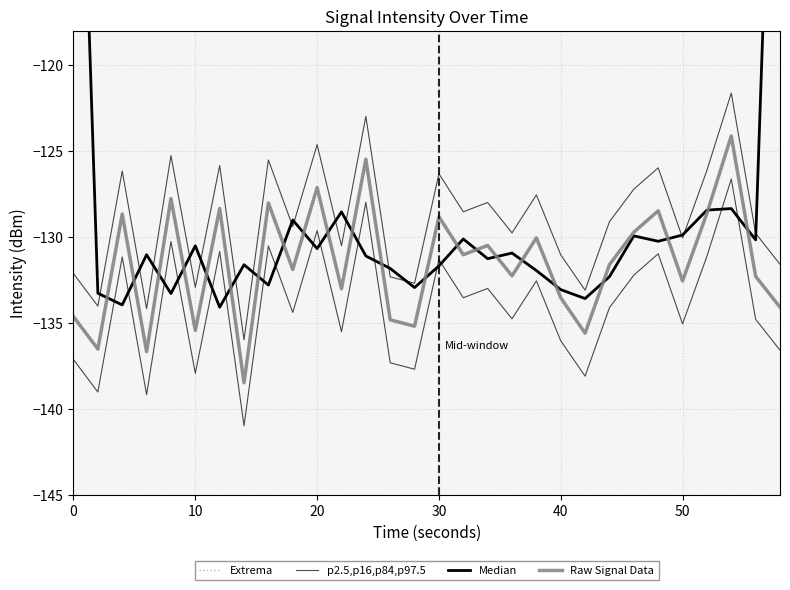

What is the difference between the maximum and second lowest values in the p2.5,p16,p84,p97.5 series?

12.5